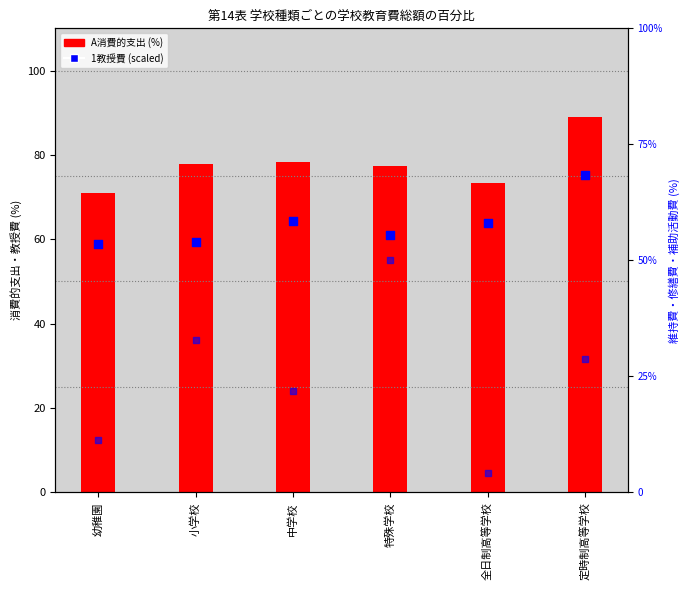

Is the value of A消費的支出 at 幼稚園 greater than the value of 1教授費 at 特殊学校?

Yes